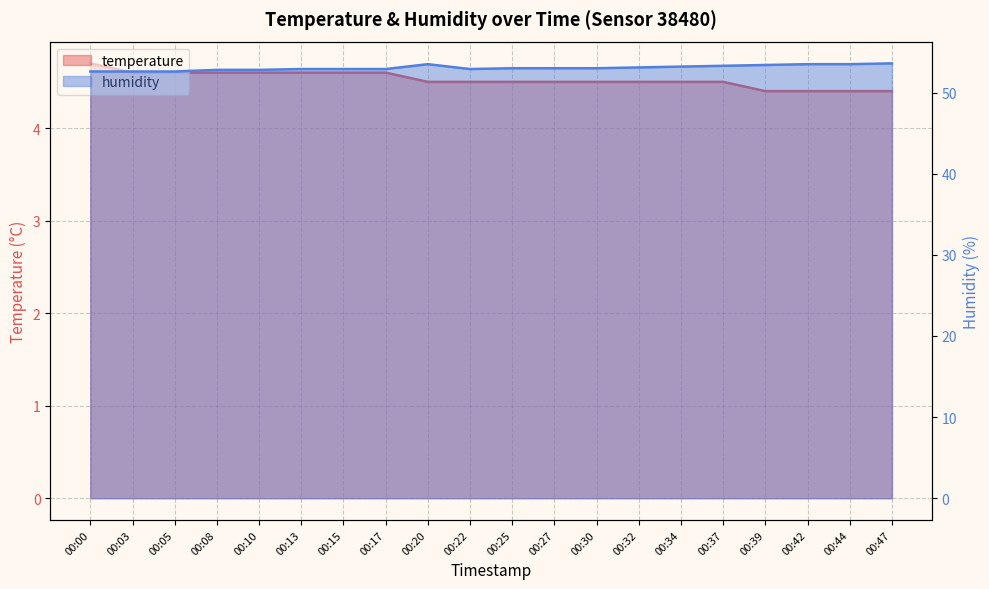

How many data points does each series have?

20